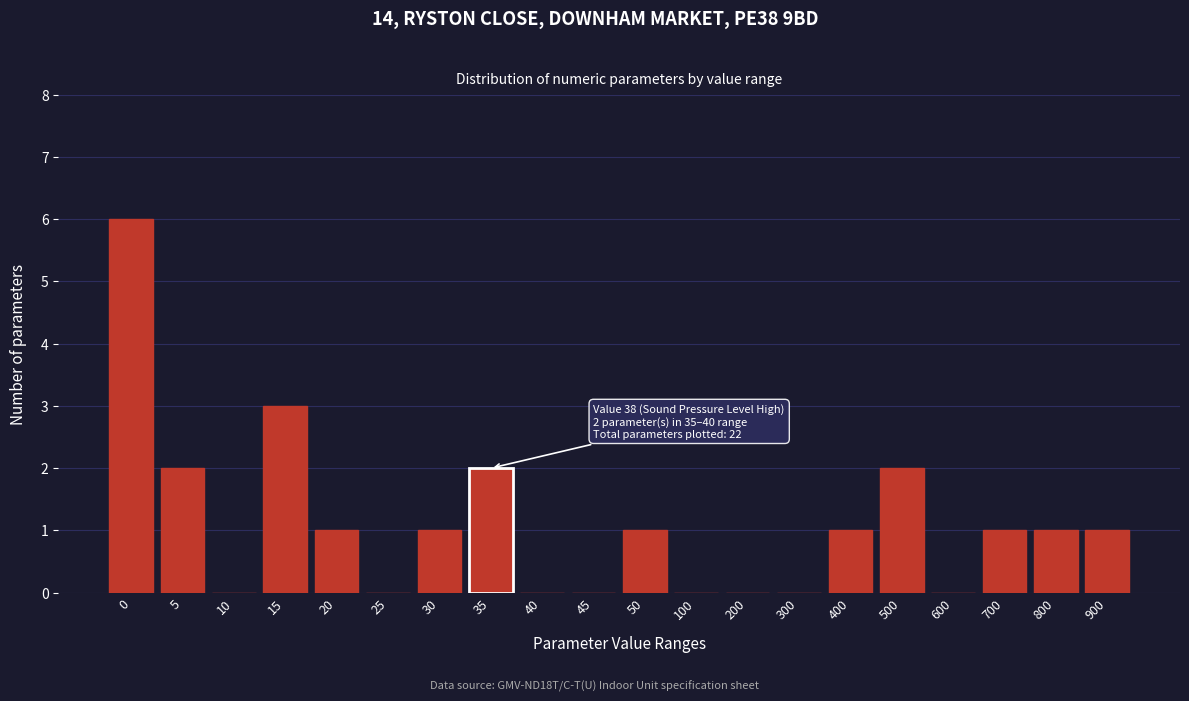

Reading left to right, extract all data points from this chart.

0=6	5=2	10=0	15=3	20=1	25=0	30=1	35=2	40=0	45=0	50=1	100=0	200=0	300=0	400=1	500=2	600=0	700=1	800=1	900=1